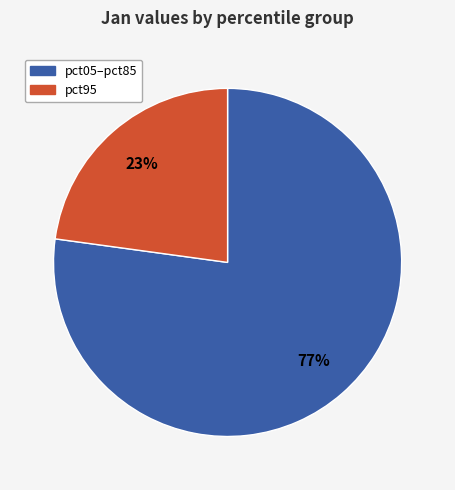

Is there a majority slice in this chart?

Yes